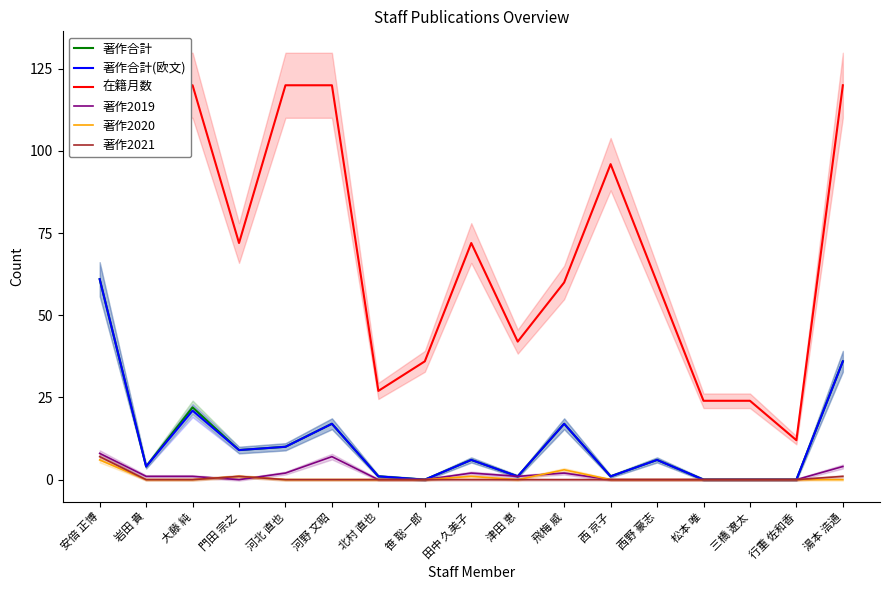

What is the sum of all 在籍月数 values?

1245